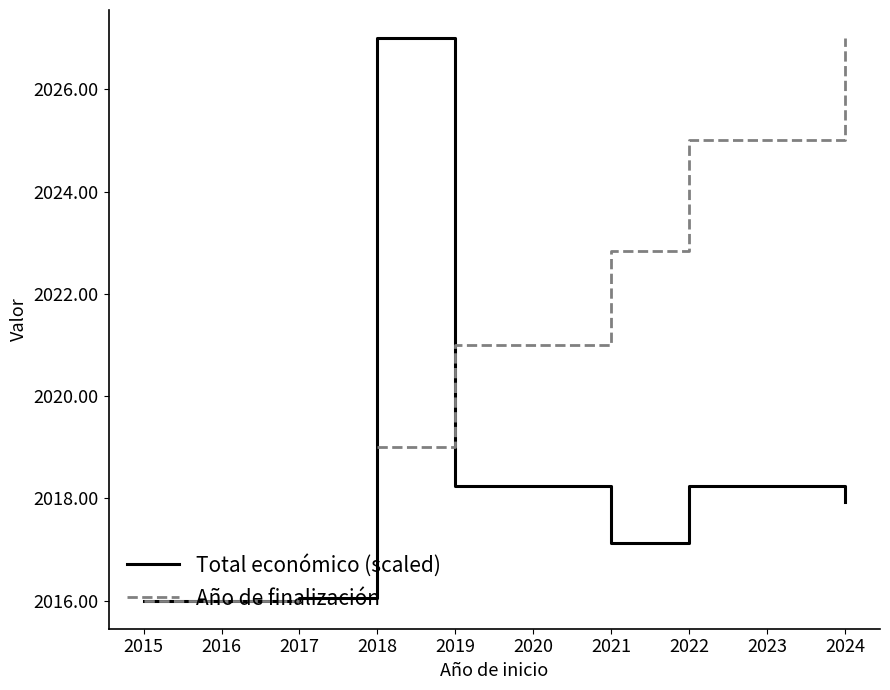

How many lines are shown in the chart?

2